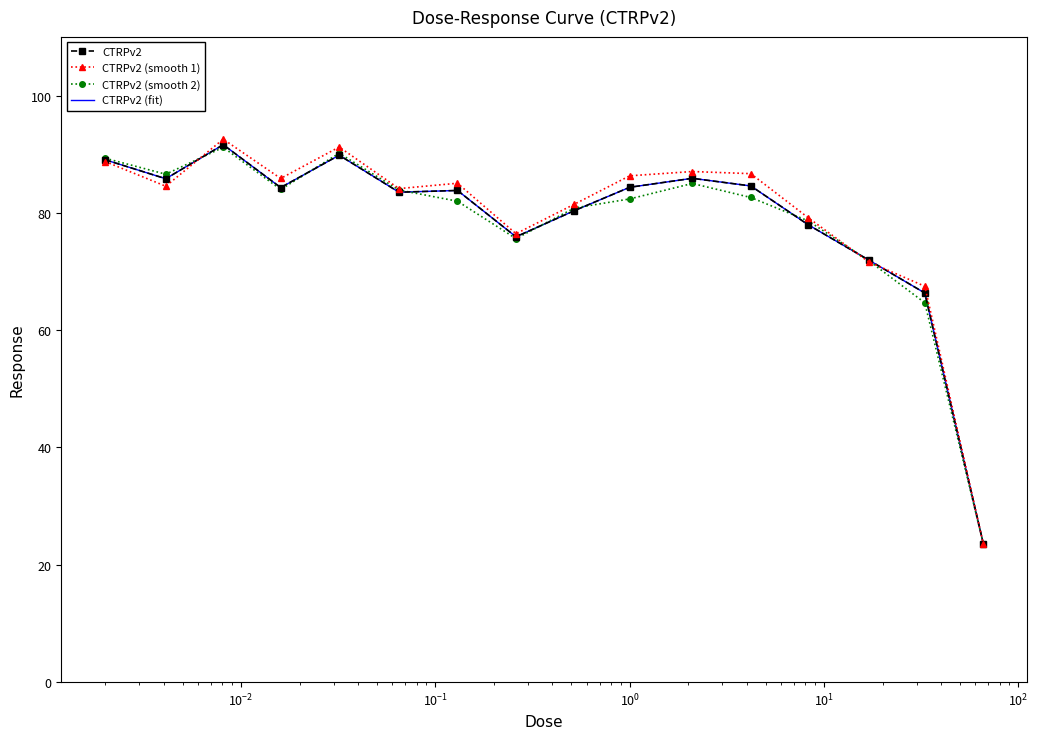

After their last crossing, which series has the higher values: CTRPv2 (smooth 1) or CTRPv2 (smooth 2)?

CTRPv2 (smooth 1)